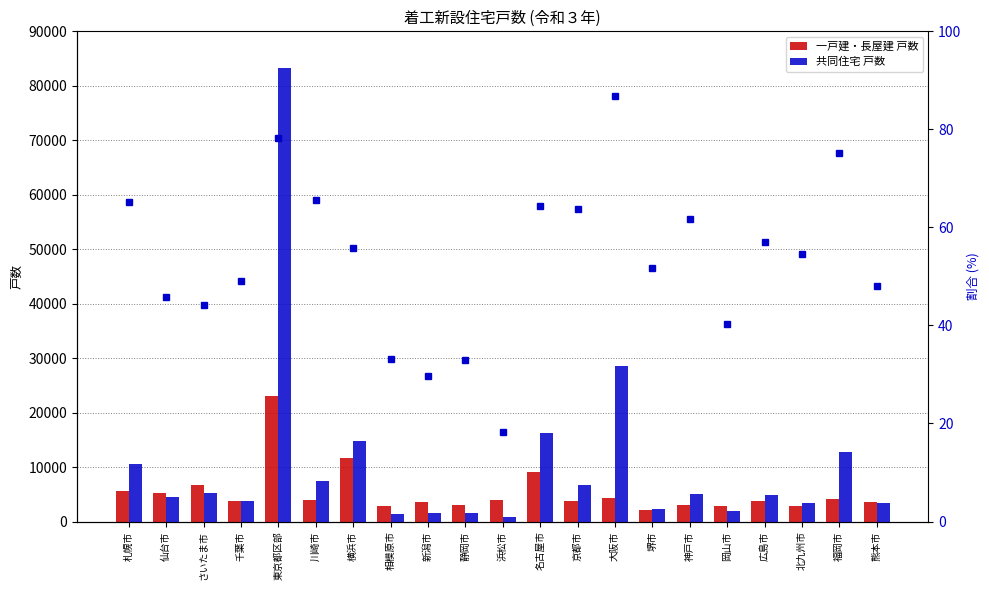

The 共同住宅 戸数 series shows 83335.0 at 東京都区部. True or false?

True